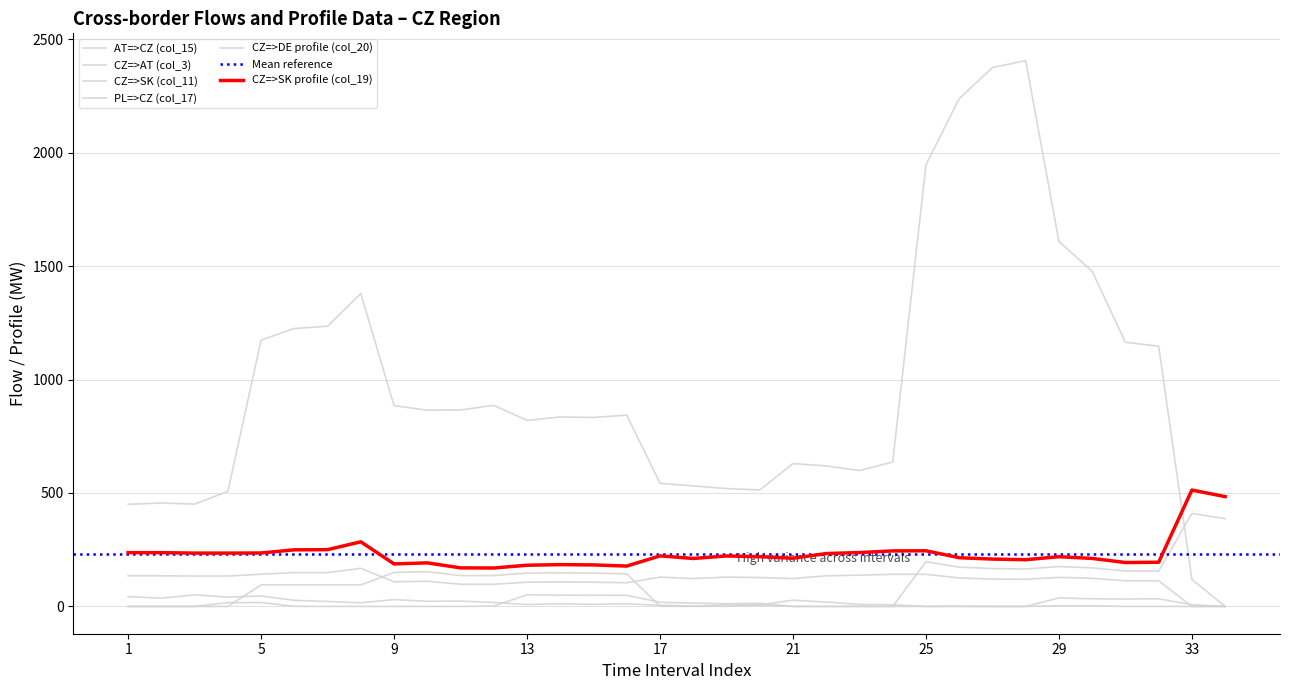

What is the sum of the PL=>CZ (col_17) values at 2 and 31?

248.0